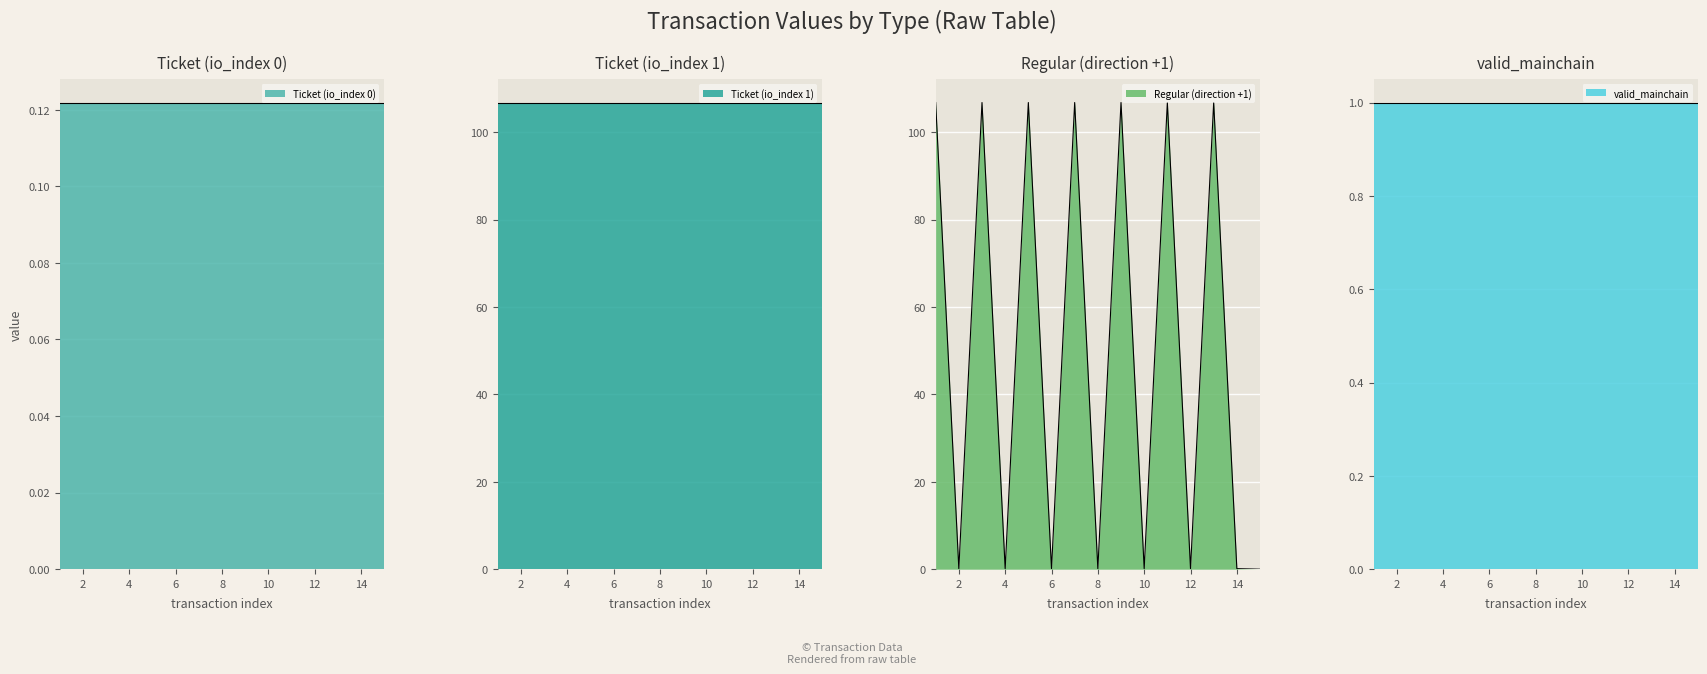

Reading right to left, what are all the values shown in this chart?

Ticket (io_index 0): 15=0.1	14=0.1	13=0.1	12=0.1	11=0.1	10=0.1	9=0.1	8=0.1	7=0.1	6=0.1	5=0.1	4=0.1	3=0.1	2=0.1	1=0.1
Ticket (io_index 1): 15=106.8	14=106.8	13=106.8	12=106.8	11=106.8	10=106.8	9=106.8	8=106.8	7=106.8	6=106.8	5=106.8	4=106.8	3=106.8	2=106.8	1=106.8
Regular (direction +1): 15=0.0	14=0.1	13=106.8	12=0.1	11=106.8	10=0.1	9=106.8	8=0.1	7=106.8	6=0.1	5=106.8	4=0.1	3=106.8	2=0.1	1=106.8
valid_mainchain: 15=1.0	14=1.0	13=1.0	12=1.0	11=1.0	10=1.0	9=1.0	8=1.0	7=1.0	6=1.0	5=1.0	4=1.0	3=1.0	2=1.0	1=1.0